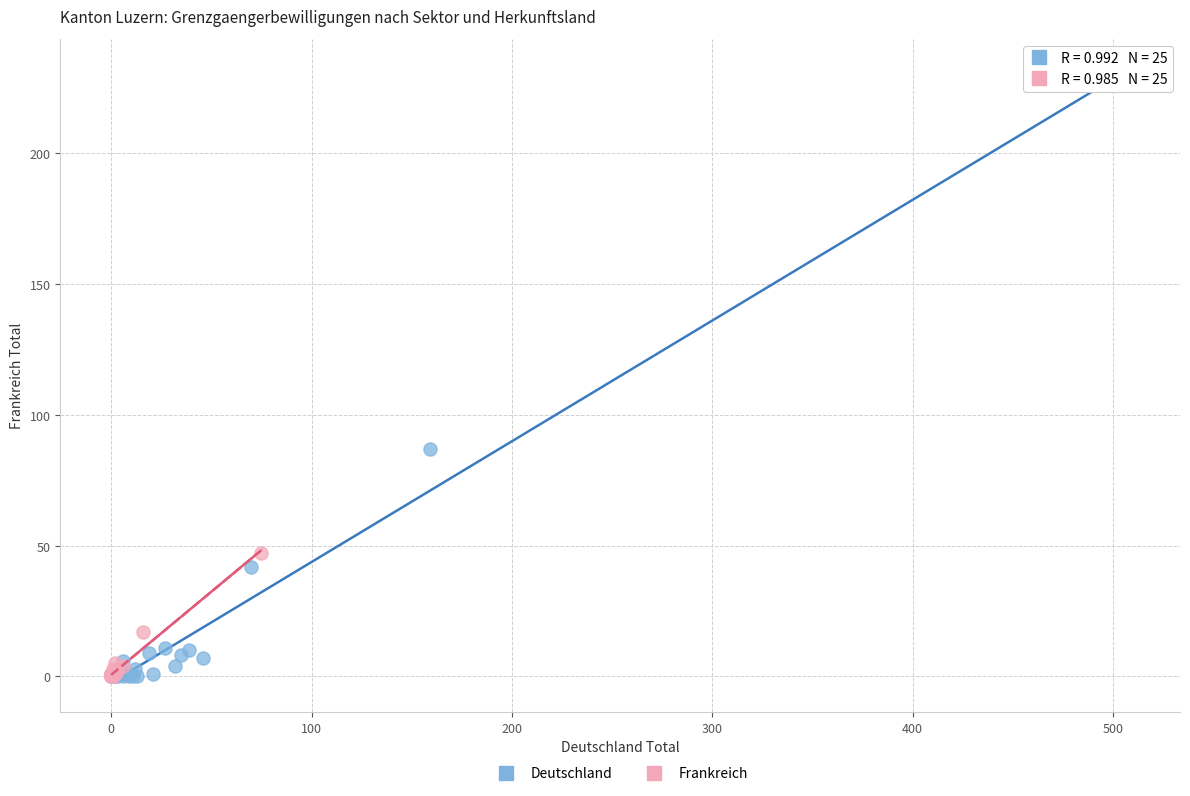

Which series has the largest Y range (max minus min)?

Deutschland